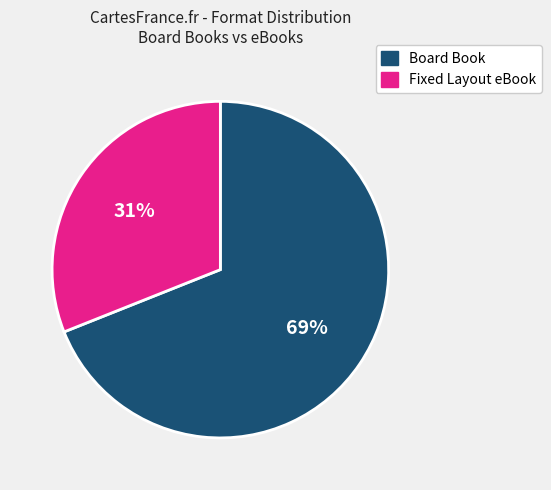

What is the majority slice?

Board Book